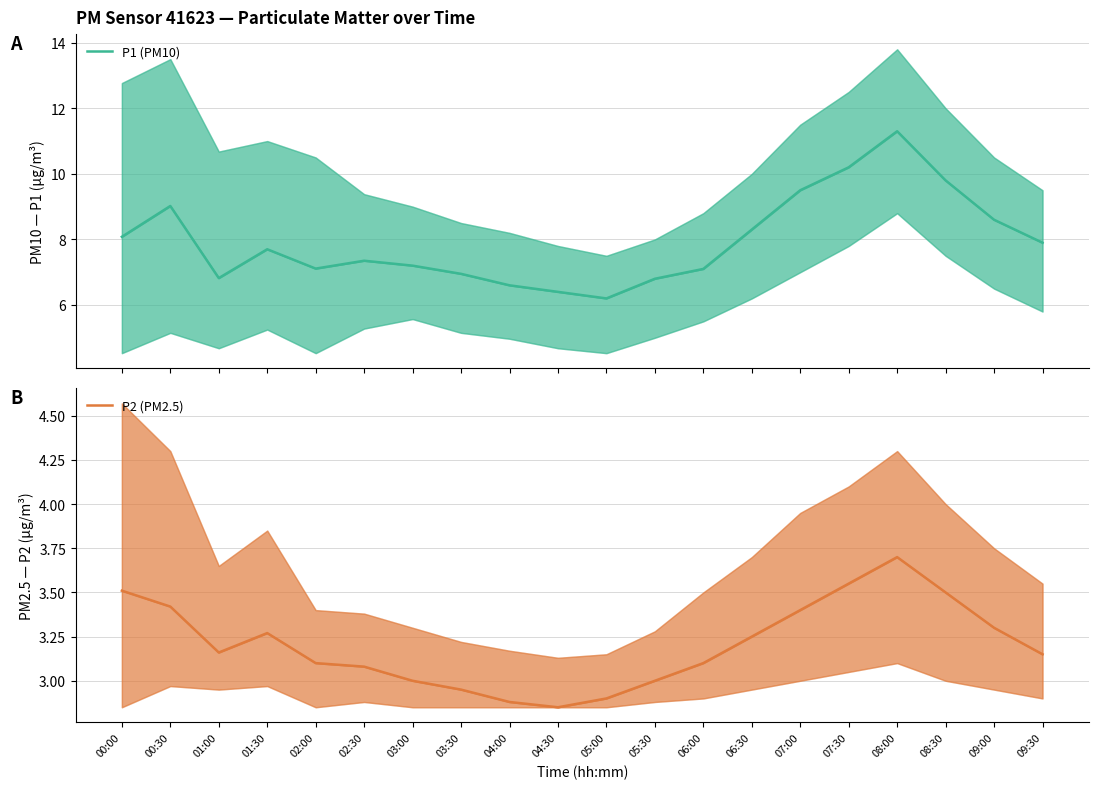

At 07:00, list the series in order from largest to smallest.

P1 (PM10), P2 (PM2.5)